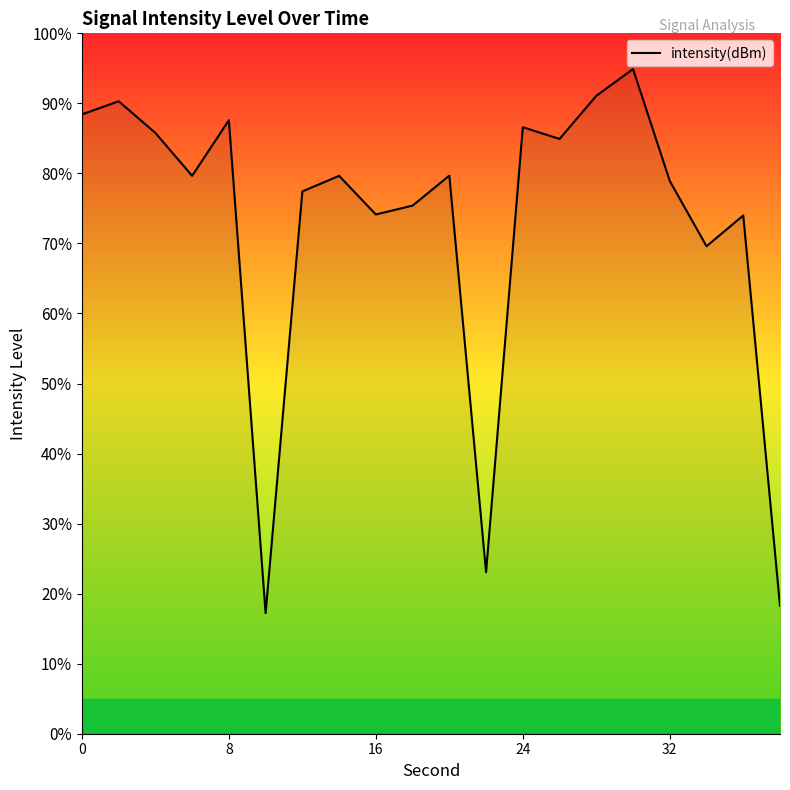

What is the difference between the maximum and minimum values?

77.7